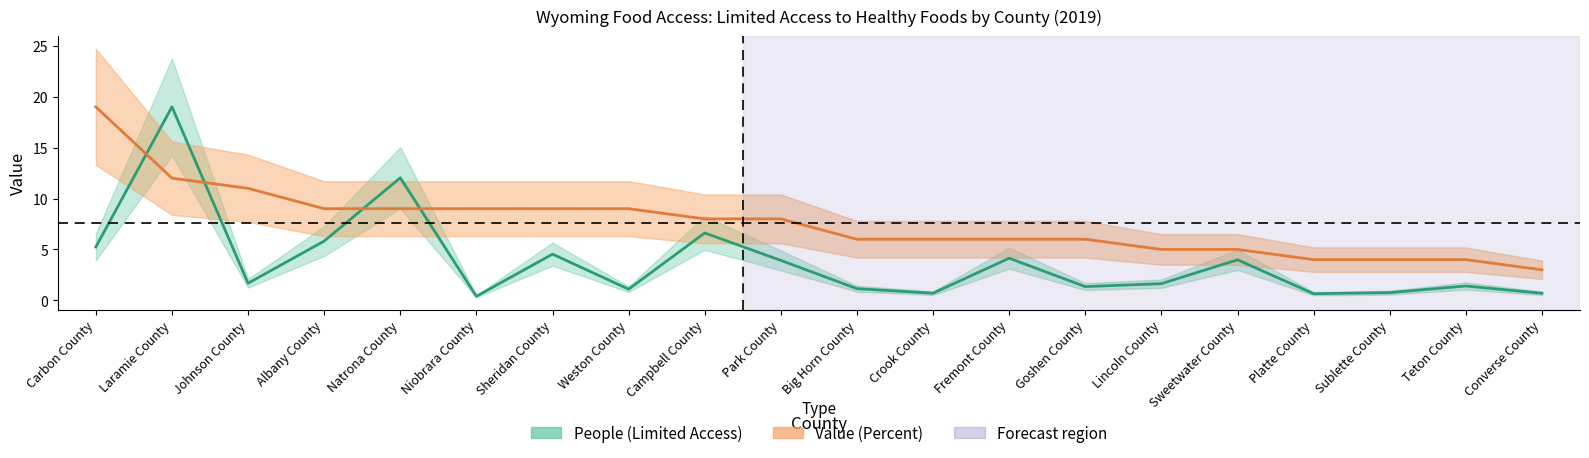

How many intersections are there between People (Limited Access) and Value (Percent)?

4